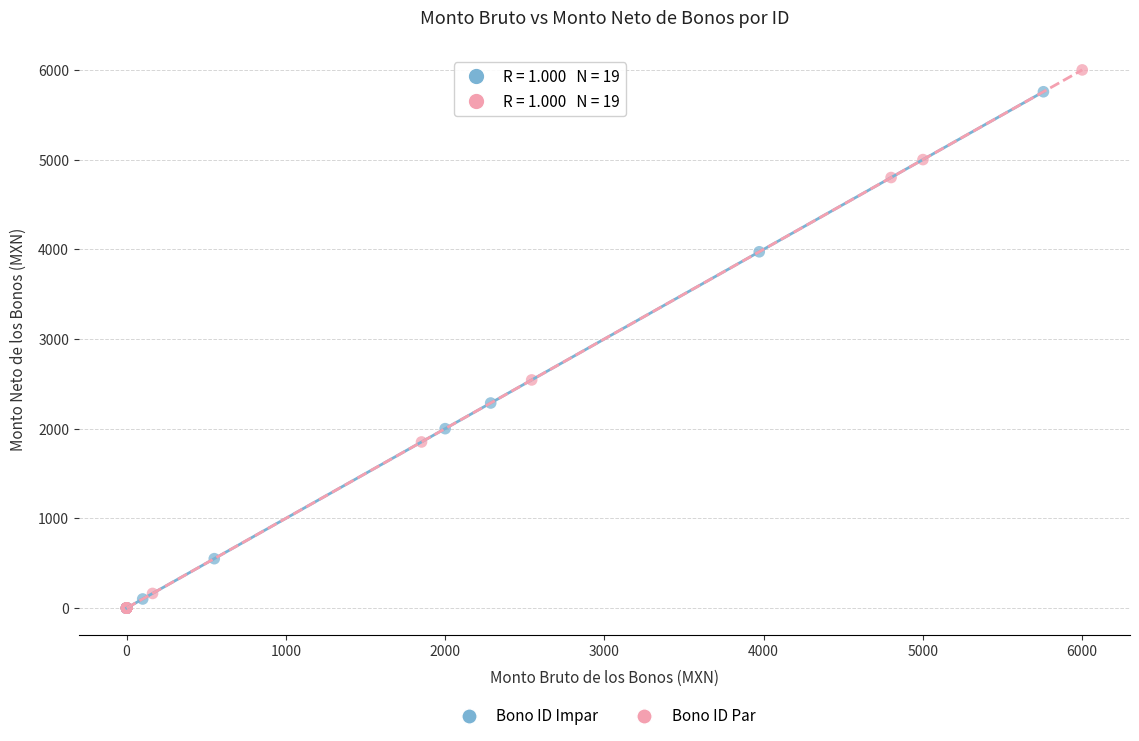

Which series has the widest spread of Y values?

Bono ID Par